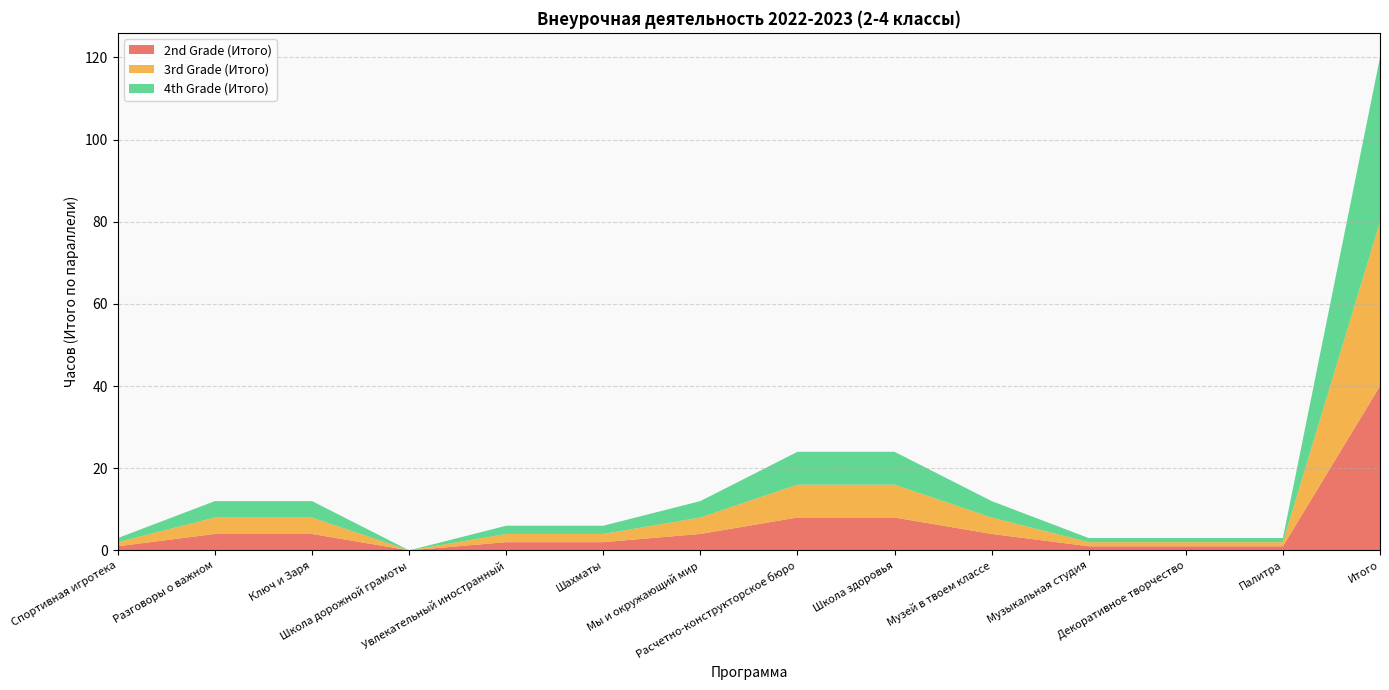

Reading left to right, extract all data points from this chart.

2nd Grade (Итого): Спортивная игротека=1	Разговоры о важном=4	Ключ и Заря=4	Школа дорожной грамоты=0	Увлекательный иностранный=2	Шахматы=2	Мы и окружающий мир=4	Расчетно-конструкторское бюро=8	Школа здоровья=8	Музей в твоем классе=4	Музыкальная студия=1	Декоративное творчество=1	Палитра=1	Итого=40
3rd Grade (Итого): Спортивная игротека=1	Разговоры о важном=4	Ключ и Заря=4	Школа дорожной грамоты=0	Увлекательный иностранный=2	Шахматы=2	Мы и окружающий мир=4	Расчетно-конструкторское бюро=8	Школа здоровья=8	Музей в твоем классе=4	Музыкальная студия=1	Декоративное творчество=1	Палитра=1	Итого=40
4th Grade (Итого): Спортивная игротека=1	Разговоры о важном=4	Ключ и Заря=4	Школа дорожной грамоты=0	Увлекательный иностранный=2	Шахматы=2	Мы и окружающий мир=4	Расчетно-конструкторское бюро=8	Школа здоровья=8	Музей в твоем классе=4	Музыкальная студия=1	Декоративное творчество=1	Палитра=1	Итого=40